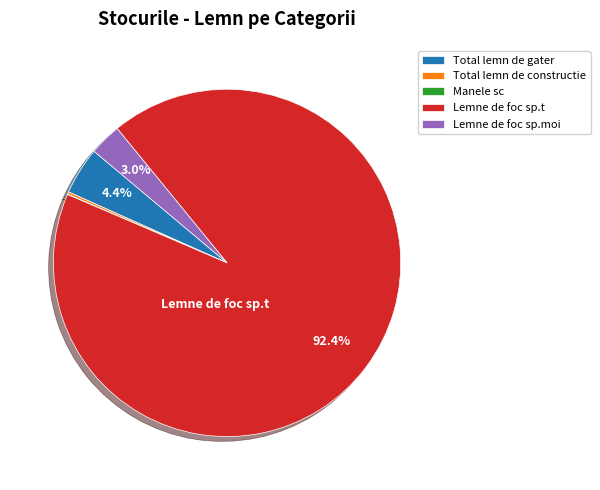

What is the ratio of the value at Lemne de foc sp.moi to the value at Total lemn de gater?

0.7